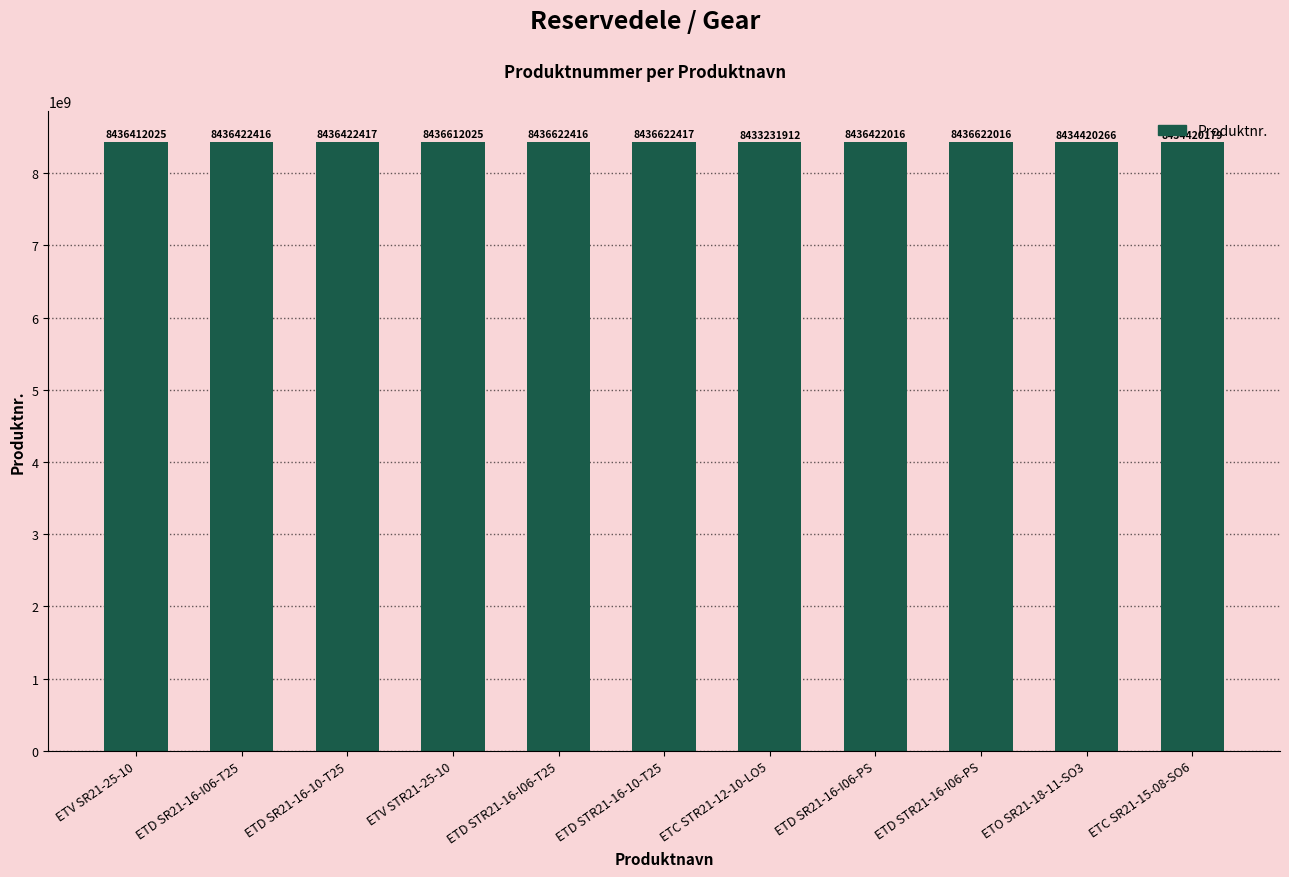

What is the sum of the values at ETD STR21-16-I06-PS and ETV SR21-25-10?

16873034041